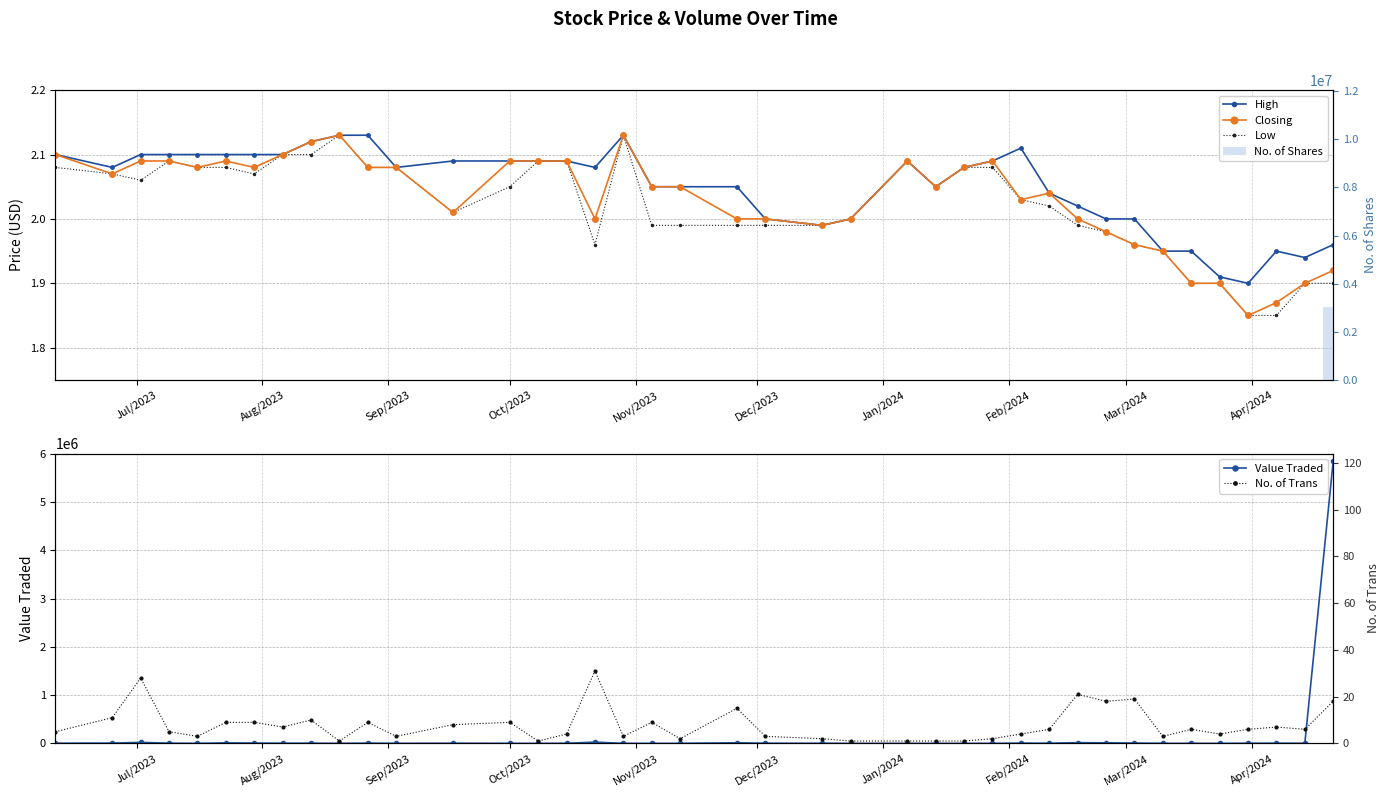

True or false: Value Traded has more than 0 points higher than both neighbors.

True